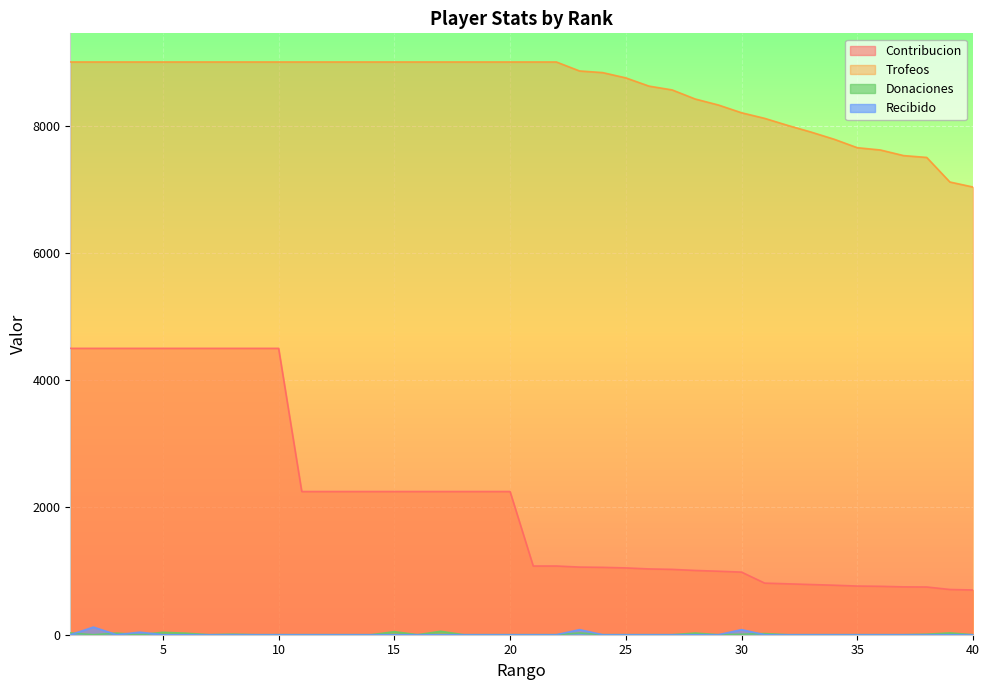

Reading right to left, what are all the values shown in this chart?

Contribucion: 703	711	750	752	761	765	778	789	800	811	984	998	1010	1027	1034	1050	1059	1063	1080	1080	2250	2250	2250	2250	2250	2250	2250	2250	2250	2250	4500	4500	4500	4500	4500	4500	4500	4500	4500	4500
Trofeos: 7035	7114	7500	7529	7617	7653	7786	7899	8003	8114	8202	8324	8418	8561	8621	8750	8833	8859	9000	9000	9000	9000	9000	9000	9000	9000	9000	9000	9000	9000	9000	9000	9000	9000	9000	9000	9000	9000	9000	9000
Donaciones: 0	28	8	0	0	0	0	0	0	18	8	0	26	0	0	0	0	28	0	0	0	0	0	54	0	48	0	0	0	0	0	0	8	0	24	38	0	26	0	28
Recibido: 0	0	0	0	0	0	0	0	0	0	80	0	0	0	0	0	0	80	0	0	0	0	0	0	0	0	0	0	0	0	0	0	0	0	0	0	40	0	120	0